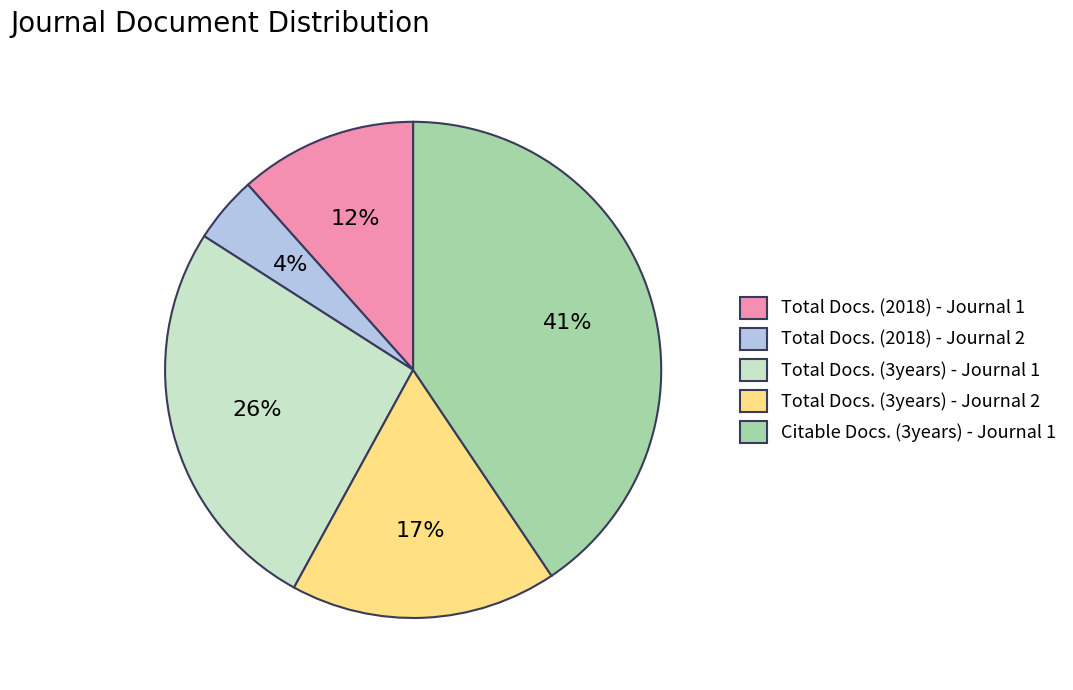

The Citable Docs. (3years) - Journal 1 slice represents 41% of the pie. True or false?

True